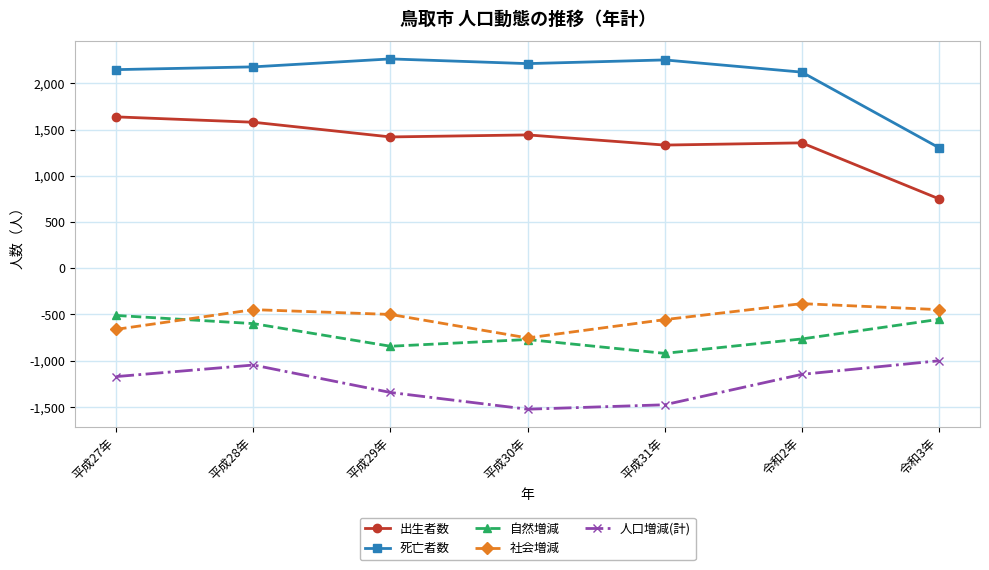

What is the label of the 6th point from the left?

令和2年